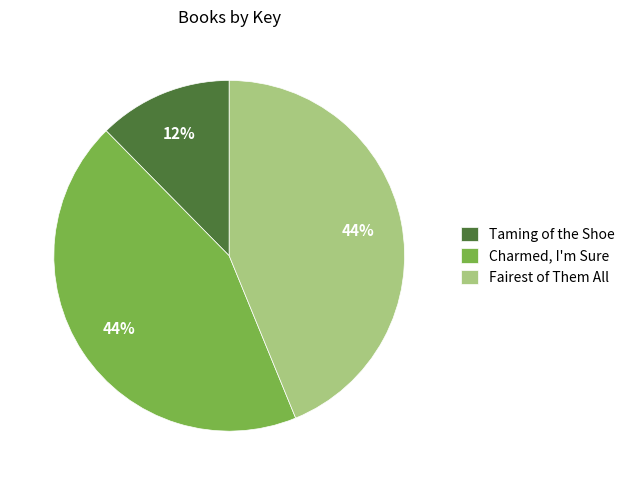

Is the sum of Taming of the Shoe and Fairest of Them All greater than half?

Yes